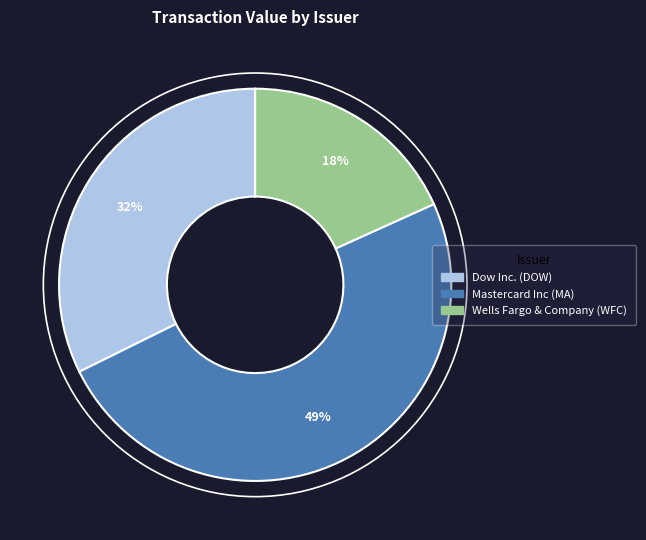

Count the number of slices in the pie.

3